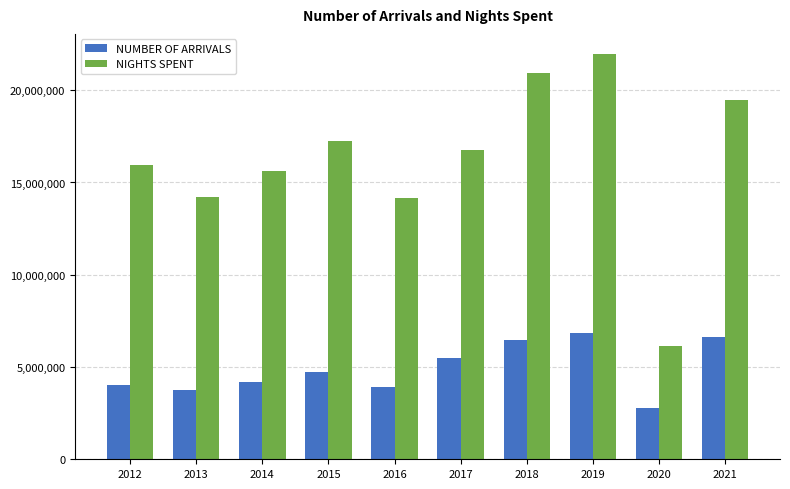

At how many categories does at least one series exceed 21398783?

1